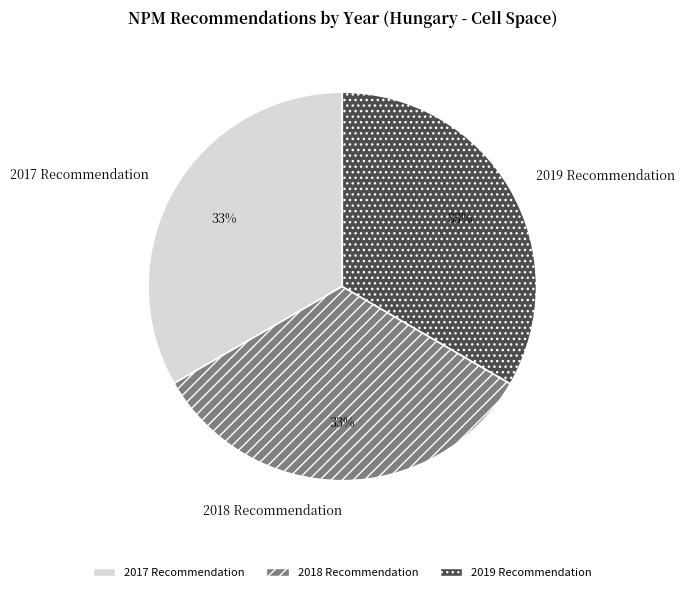

To the nearest percent, what is the combined percentage of 2017 Recommendation and 2019 Recommendation?

67%